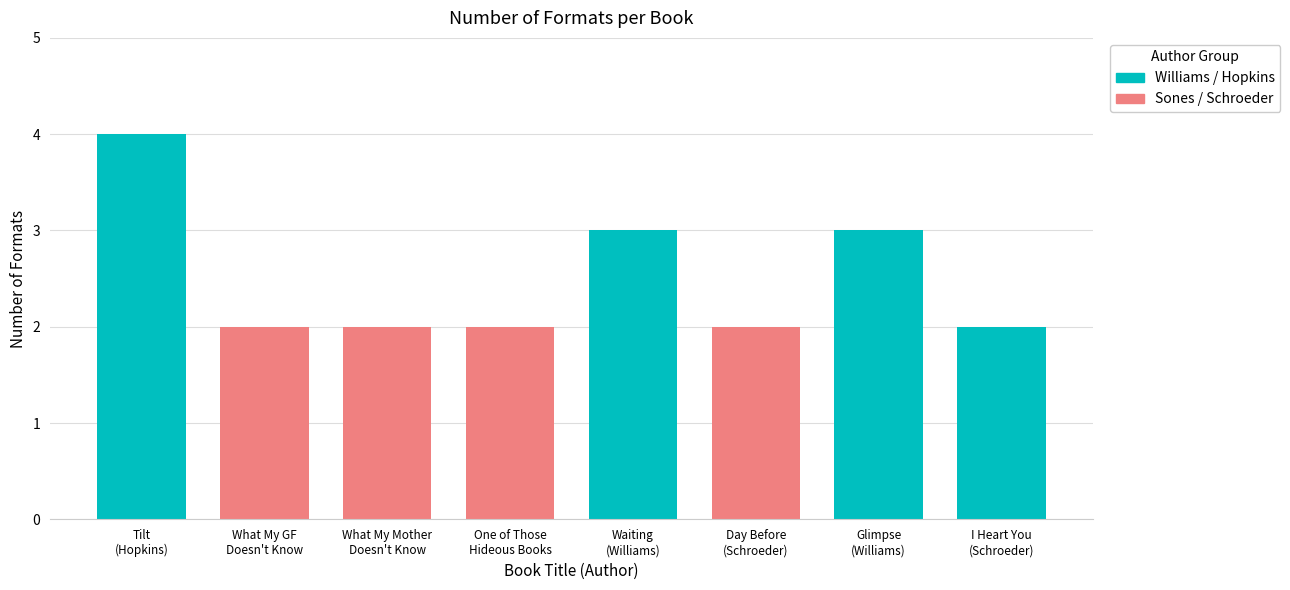

The value at Sonya Sones (What My Mother) is 3. True or false?

False